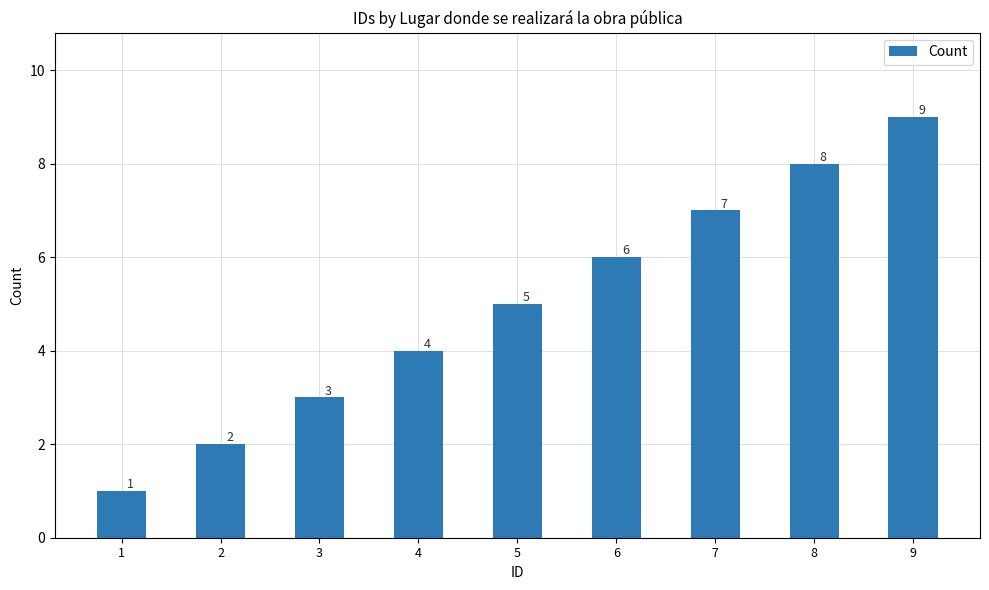

Does the chart contain any negative values?

No